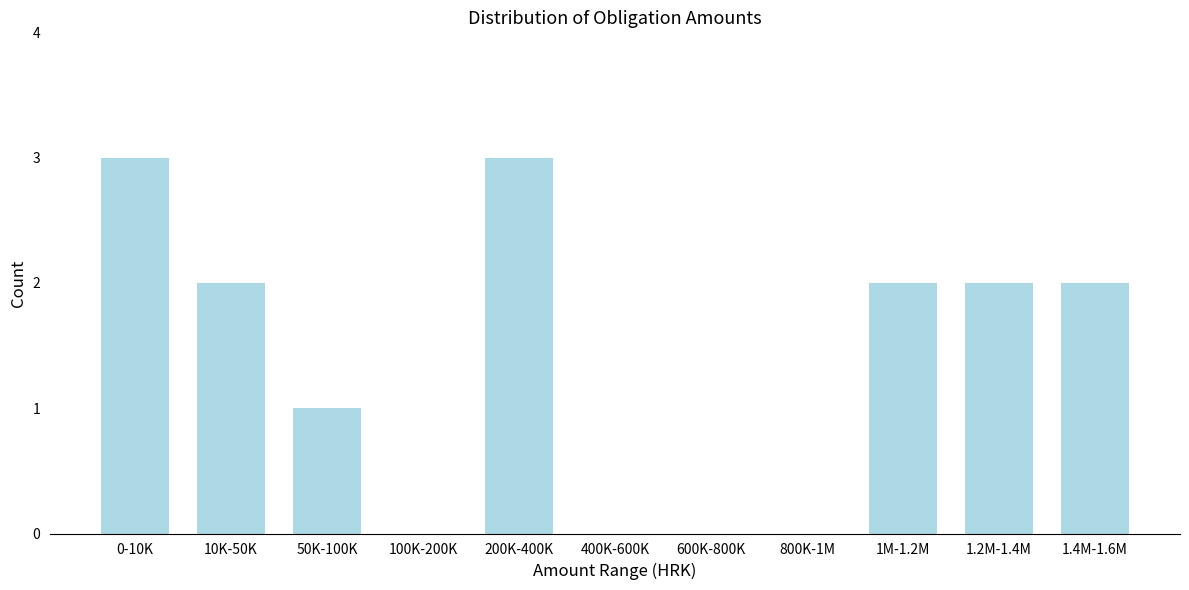

Reading left to right, extract all data points from this chart.

0-10K=3	10K-50K=2	50K-100K=1	100K-200K=0	200K-400K=3	400K-600K=0	600K-800K=0	800K-1M=0	1M-1.2M=2	1.2M-1.4M=2	1.4M-1.6M=2